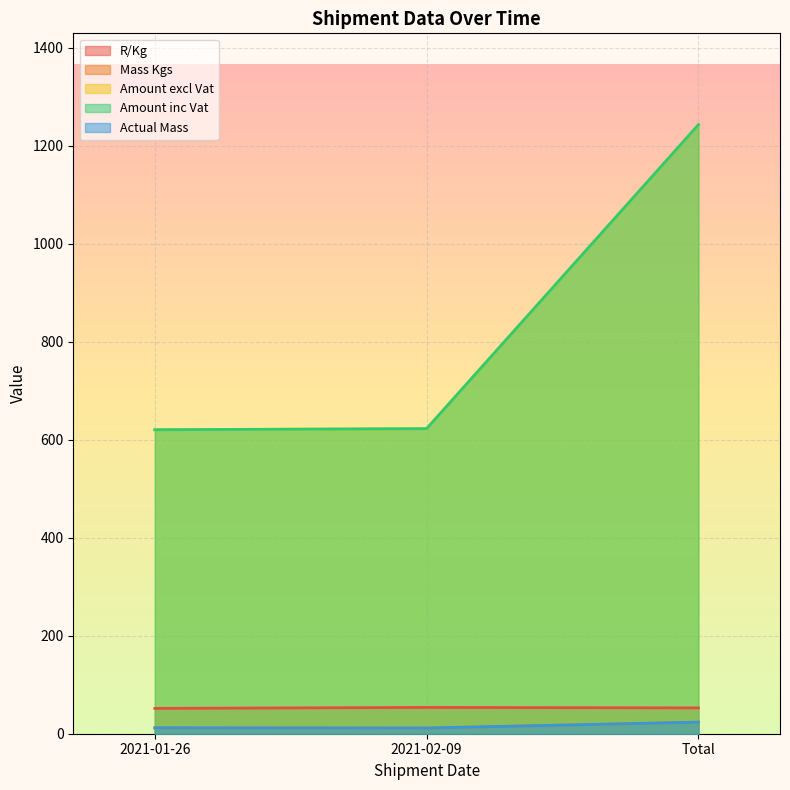

The R/Kg series shows 53.7 at 2021-02-09. True or false?

True